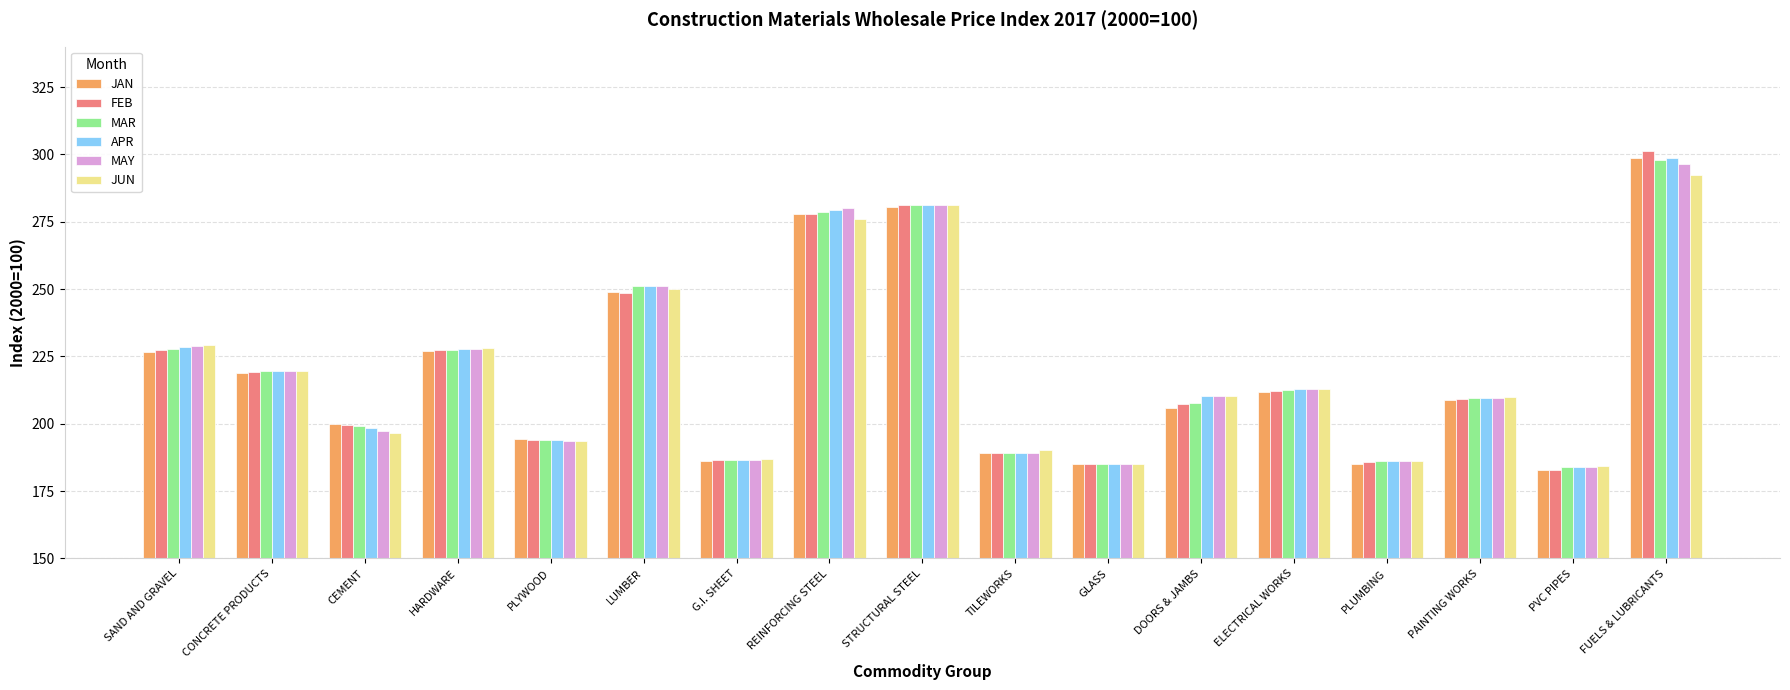

What is the minimum value shown in the chart?

182.9